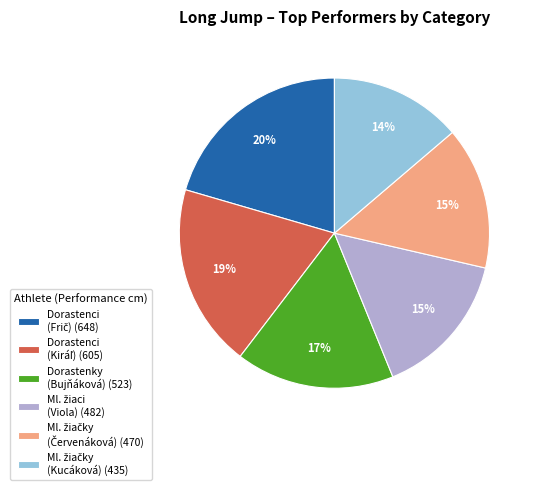

Is there any slice that represents more than half of the pie?

No